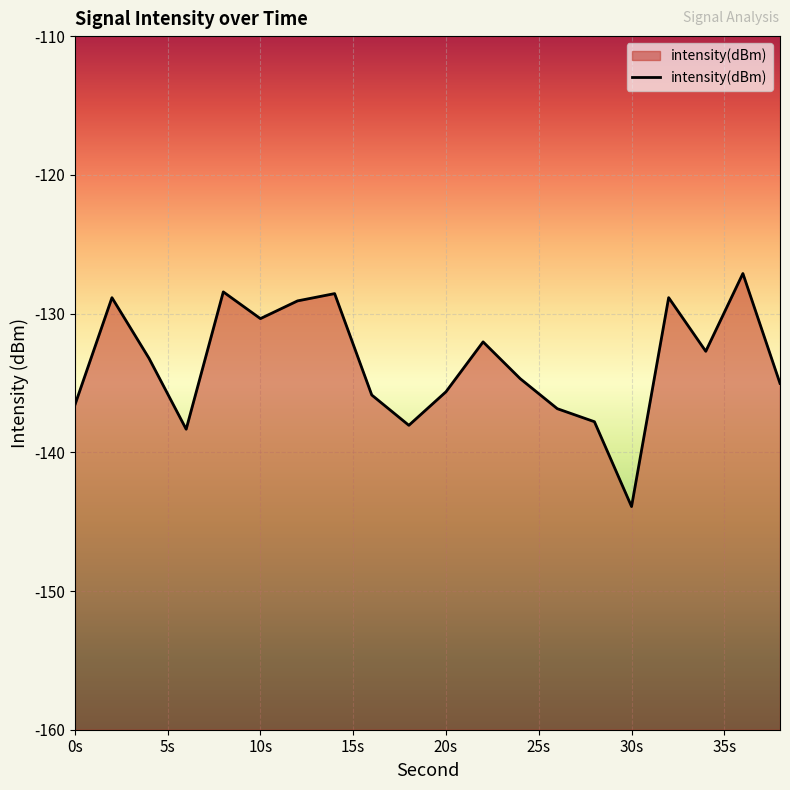

What is the average value?

-133.6